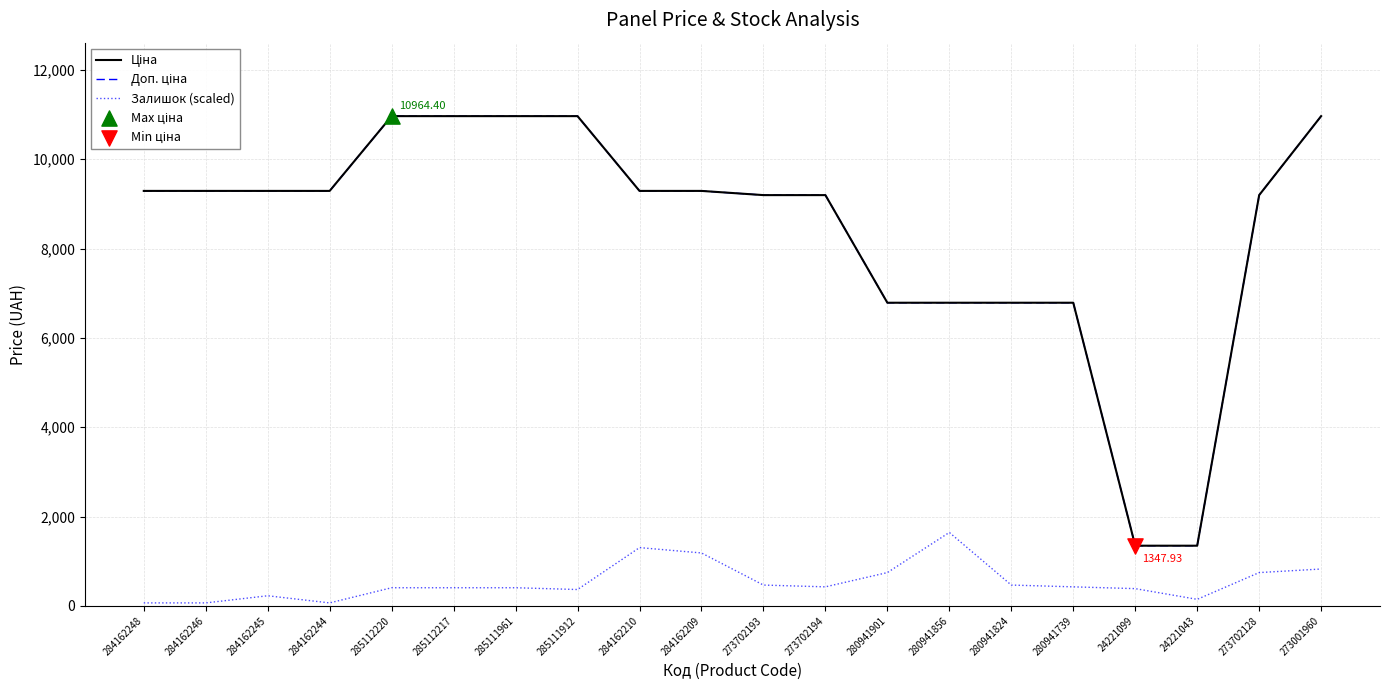

At which category is the sum across all series the highest?

273001960